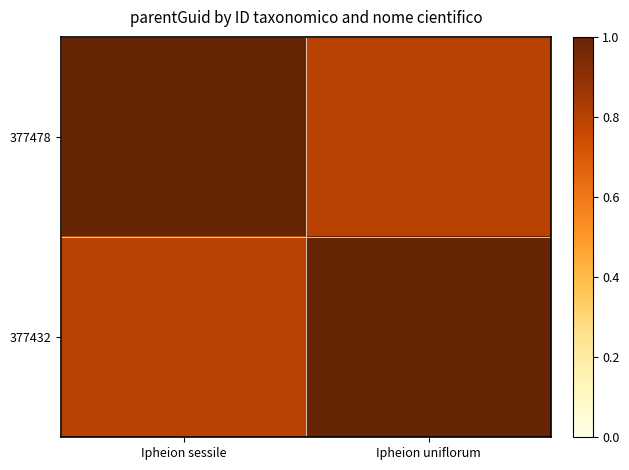

Reading left to right, extract all data points from this chart.

377478: Ipheion sessile=1.0	Ipheion uniflorum=0.8
377432: Ipheion sessile=0.8	Ipheion uniflorum=1.0